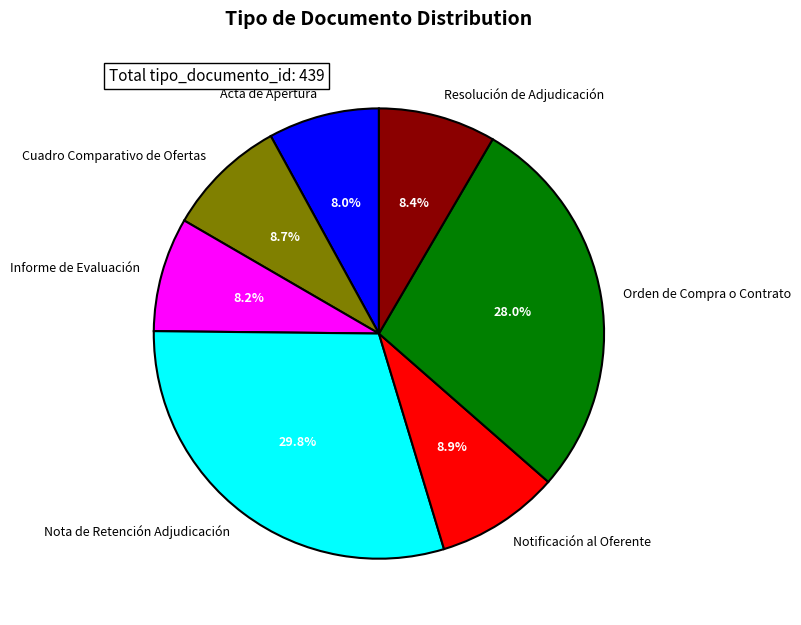

Count the number of slices in the pie.

7